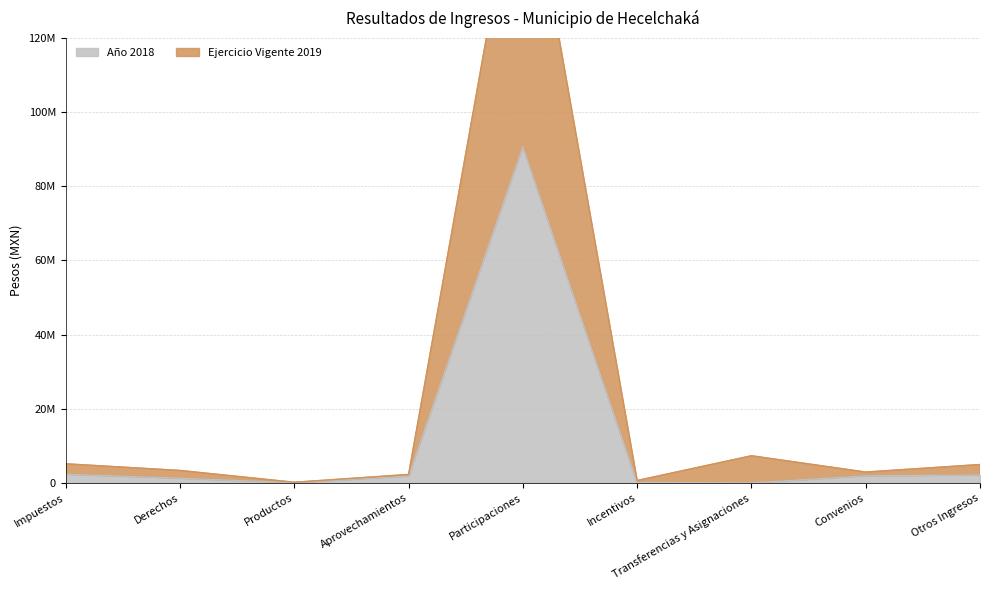

What is the total value across all series at Impuestos?

7480289.5